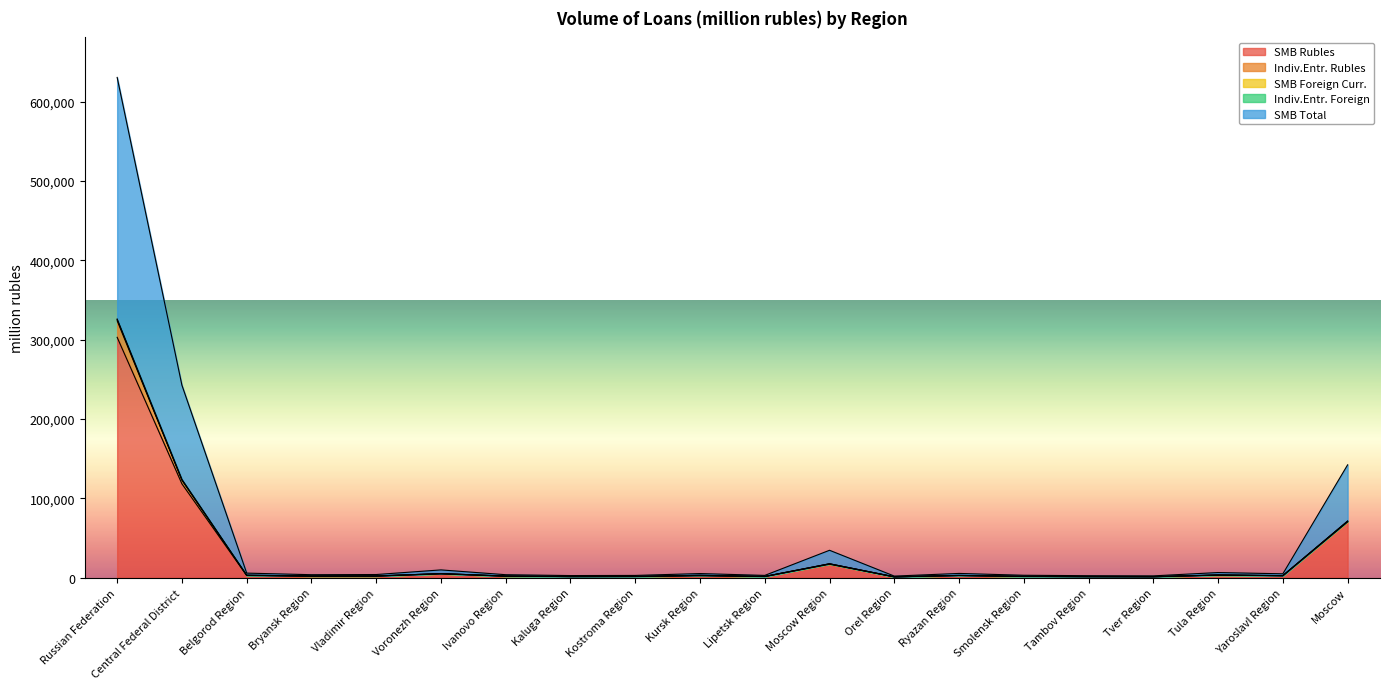

At which label does SMB Rubles reach its peak?

Russian Federation